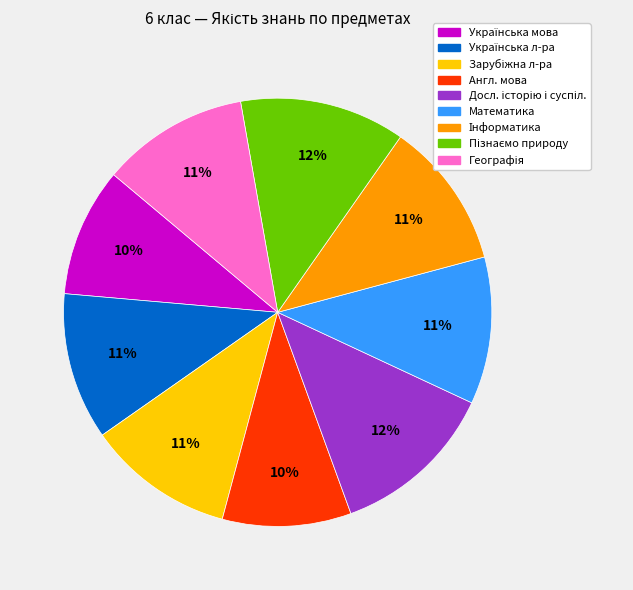

Is there a majority slice in this chart?

No